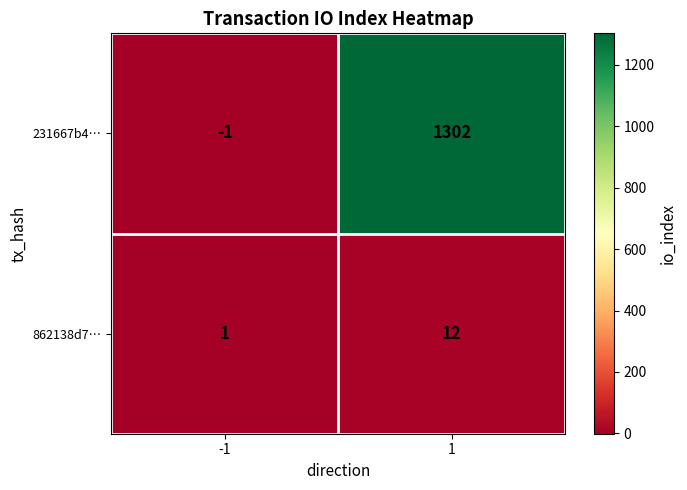

What is the smallest value displayed?

-1